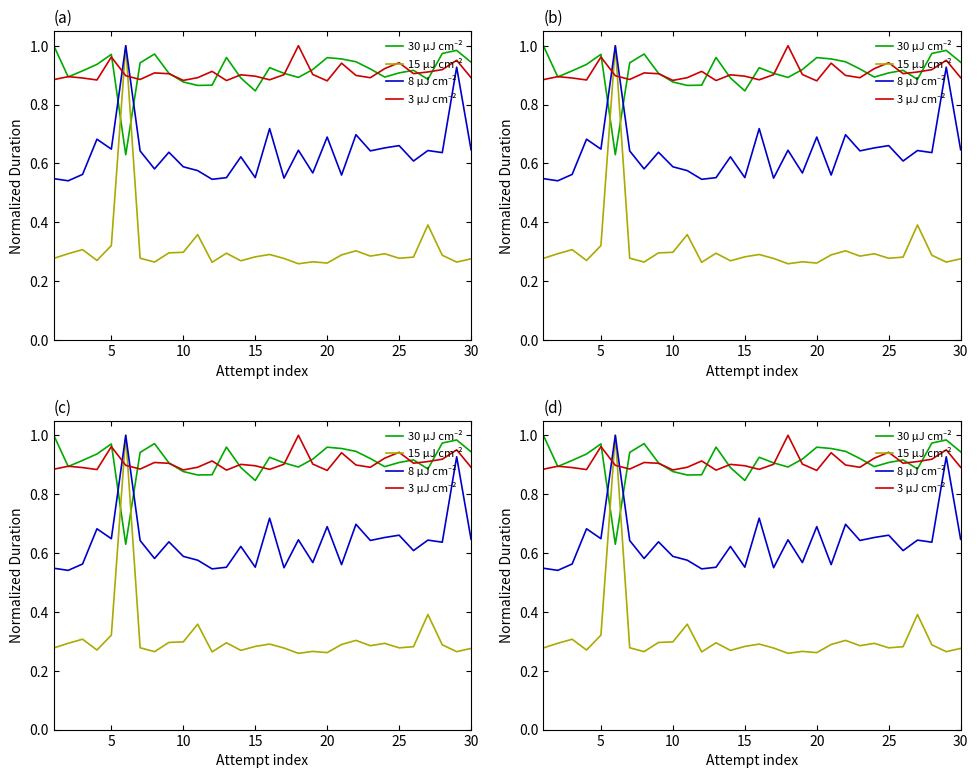

What is the label of the 27th point from the right?

15